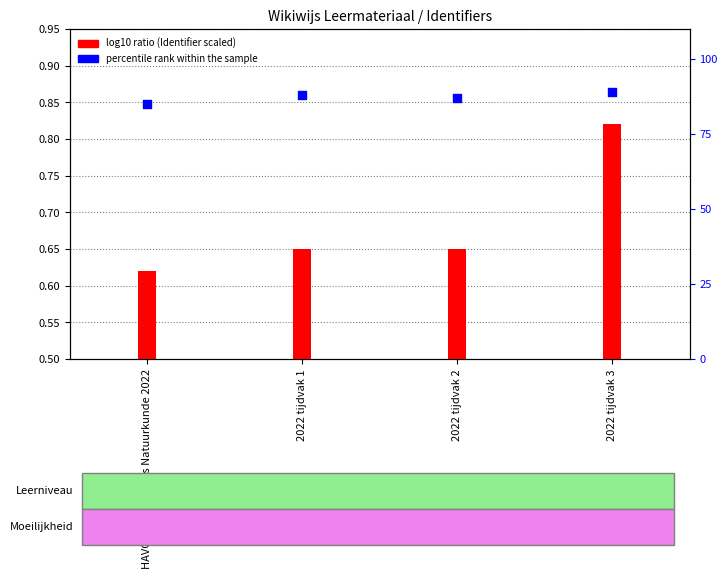

Between 2022 tijdvak 3 and HAVO Eindexamens Natuurkunde 2022, which is larger?

2022 tijdvak 3